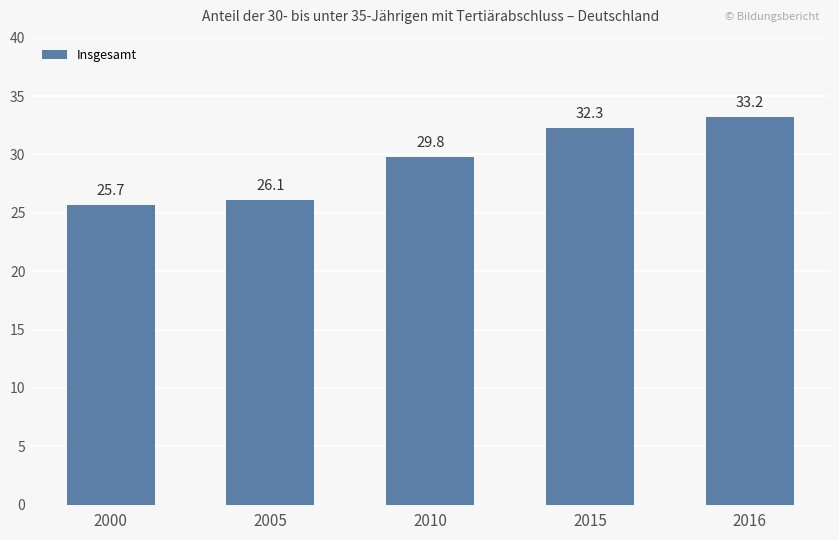

What is the difference between the values at 2016 and 2000?

7.5